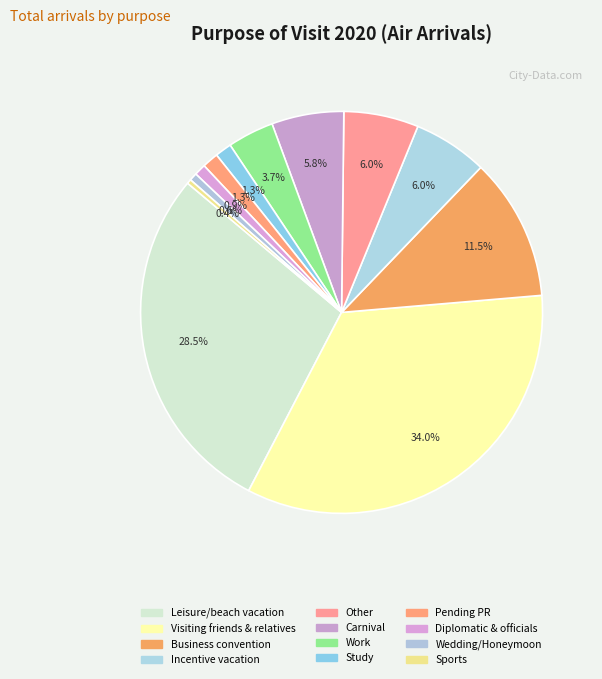

Is it true that Other is 6% of the pie?

True